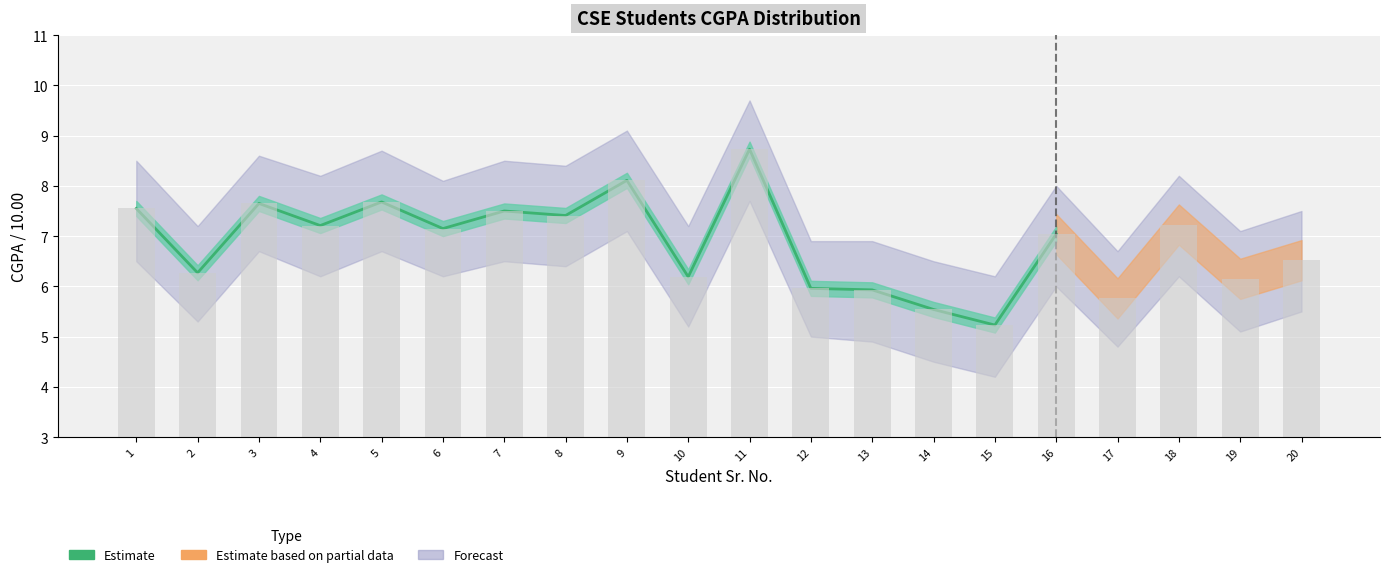

What is the sum of all values?

111.2